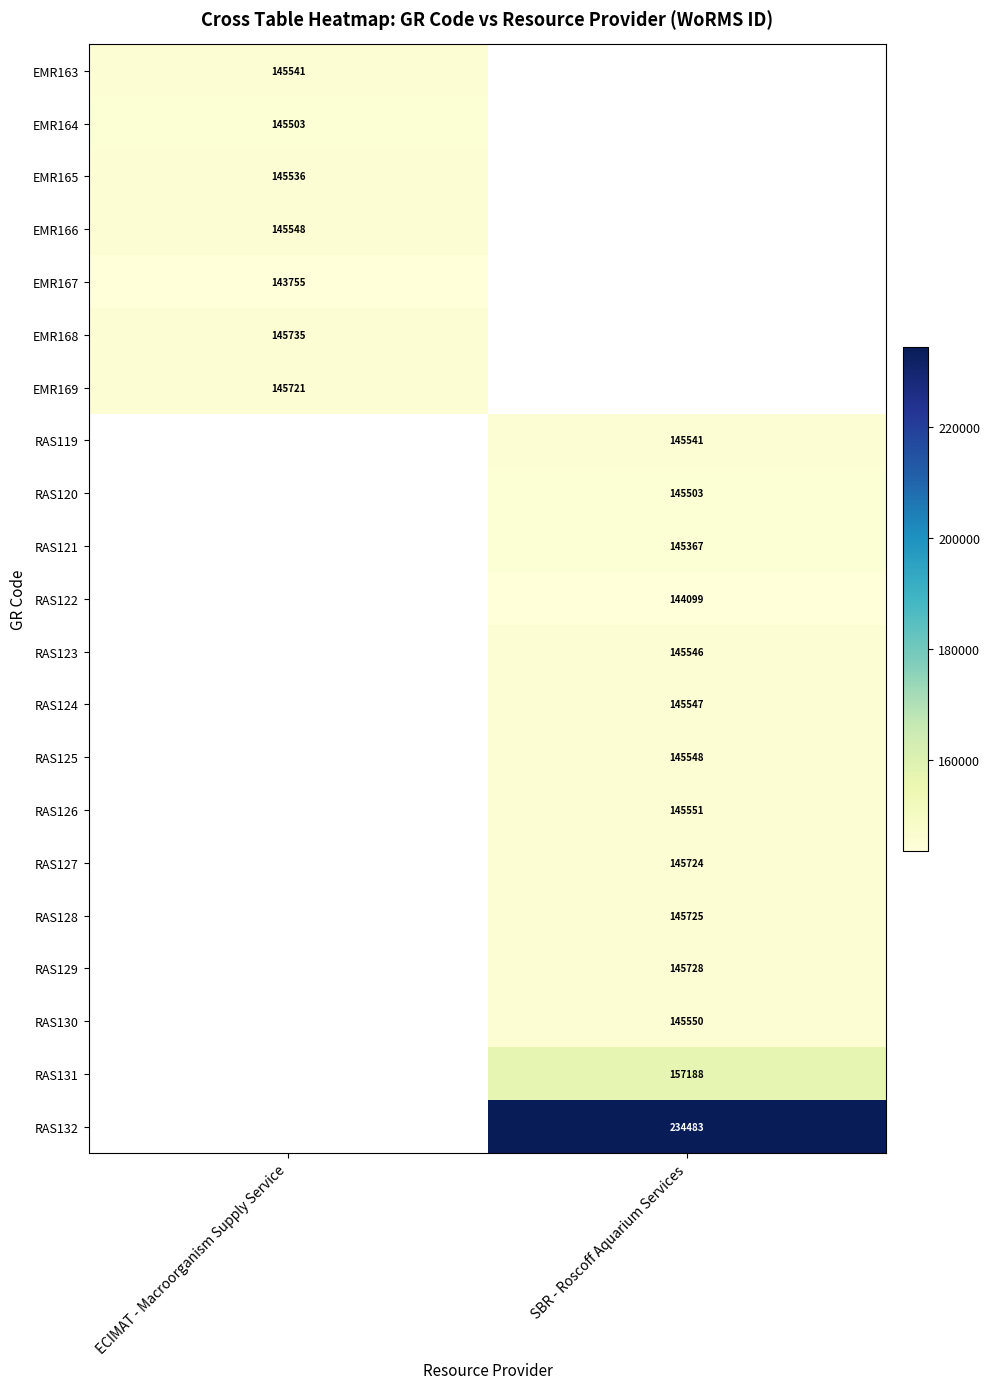

True or false: EMR165 has a value of 40309 at ECIMAT - Macroorganism Supply Service.

False